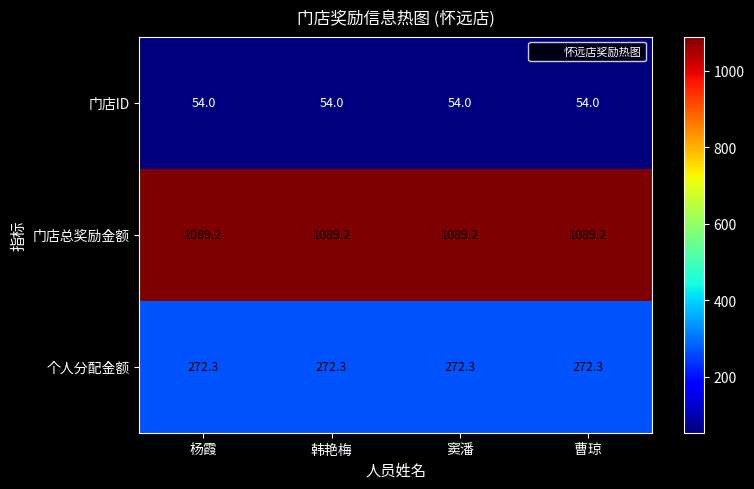

List the series in order of their overall mean, highest first.

门店总奖励金额, 个人分配金额, 门店ID